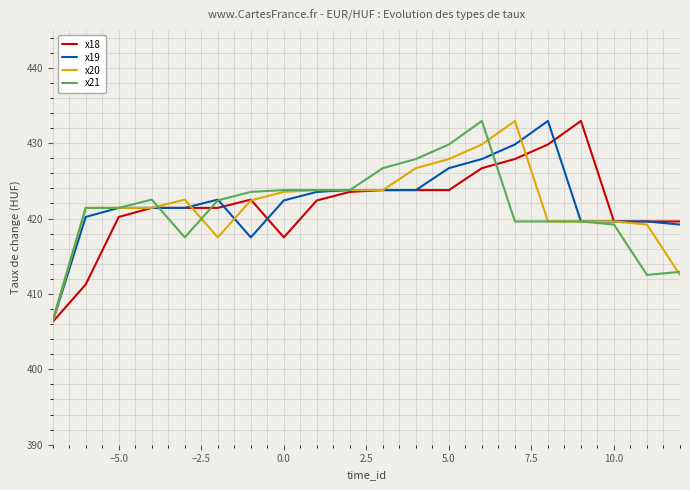

What is the minimum value shown in the chart?

406.3